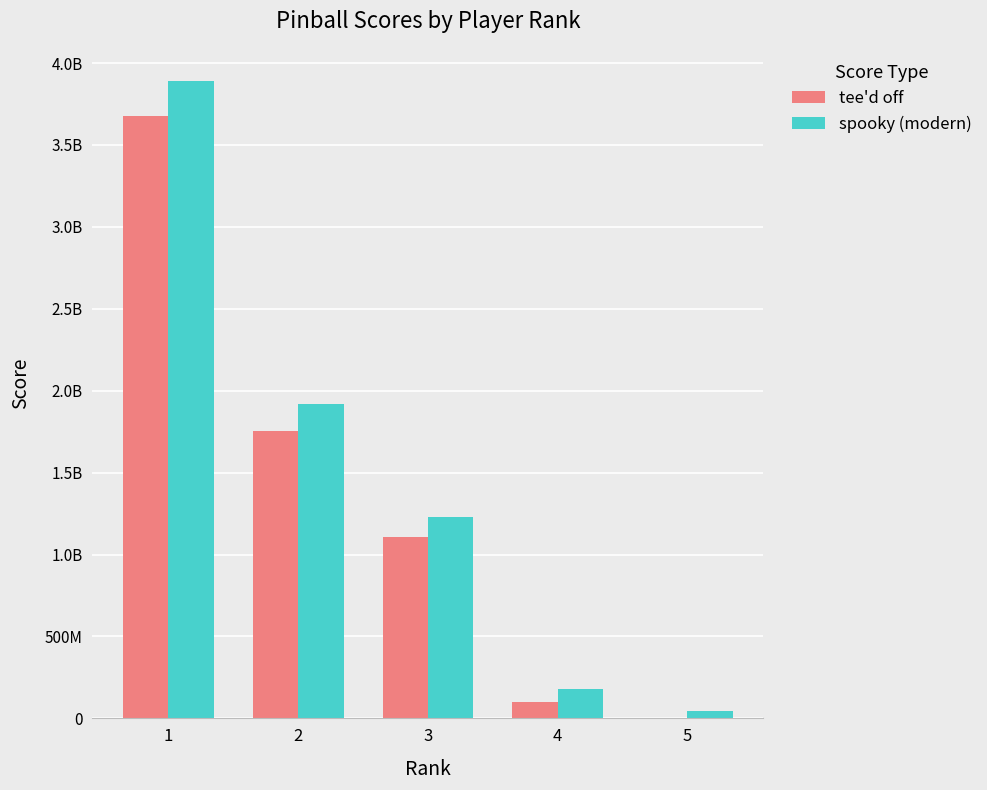

Reading right to left, list all the values displayed in this chart.

tee'd off: 0	101471200	1106373720	1753806700	3678213270
spooky (modern): 42159570	179681160	1228828010	1916735400	3892333380